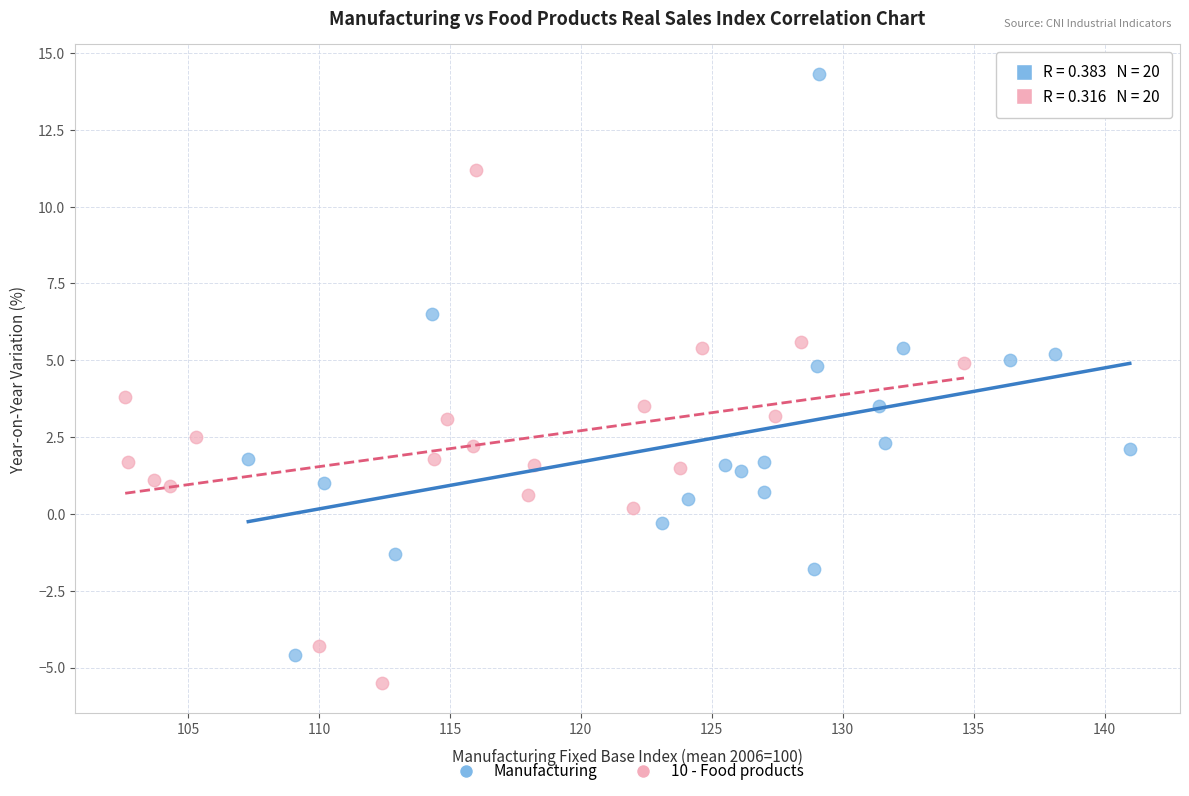

Which series has the widest spread of Y values?

Manufacturing